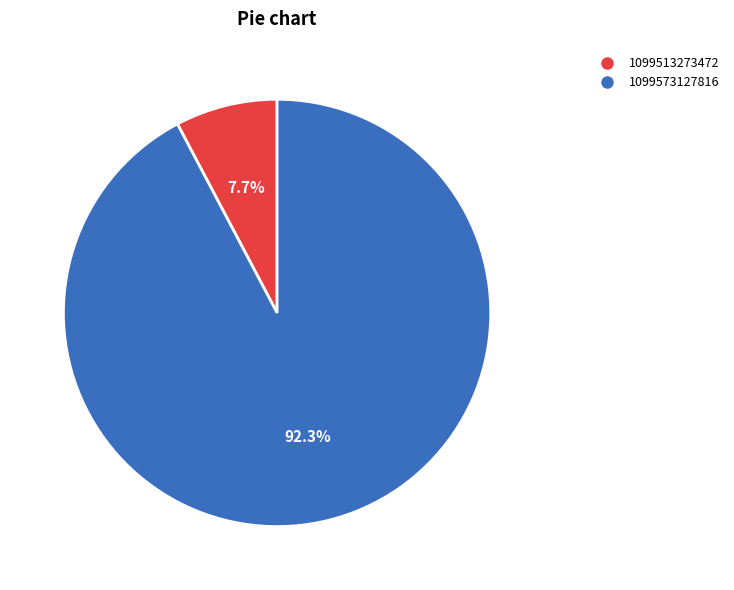

Which slice represents more than half of the pie?

1099573127816